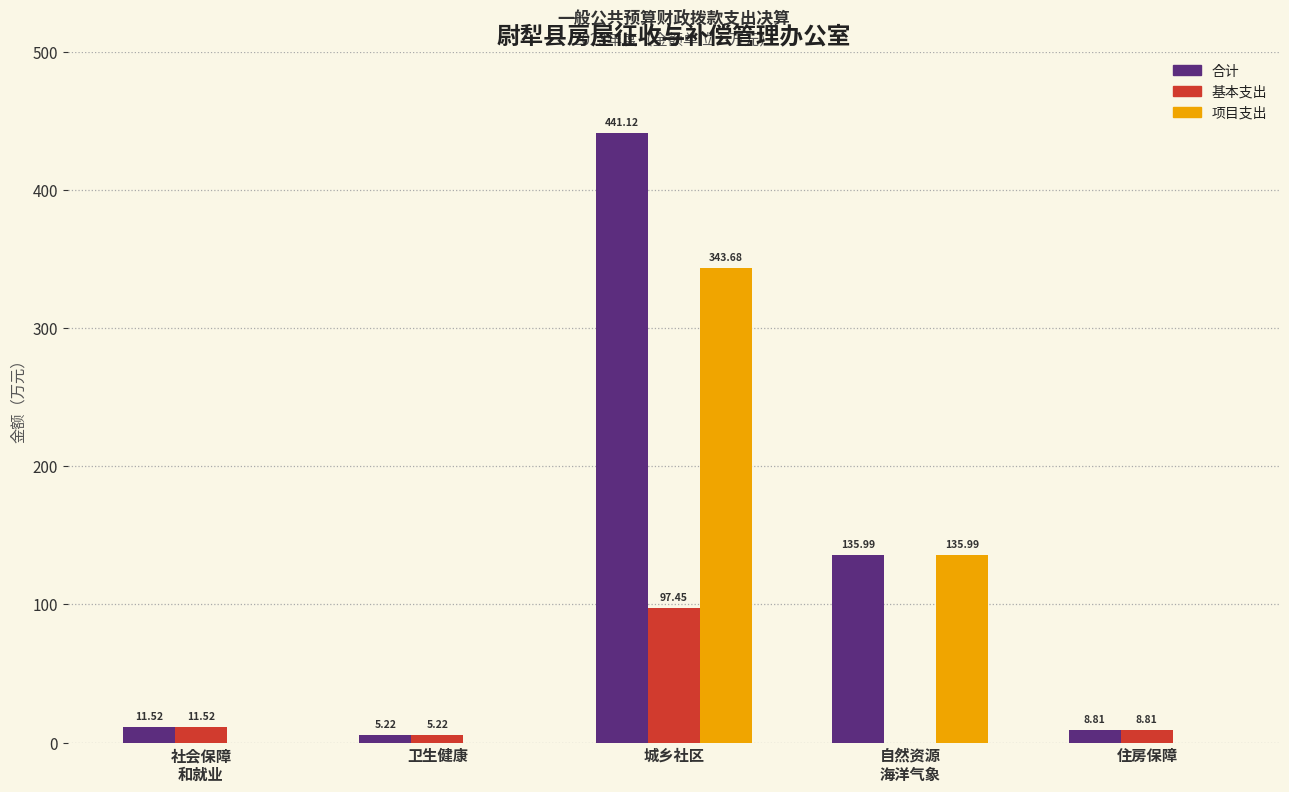

Which label corresponds to the largest value in the chart?

城乡社区